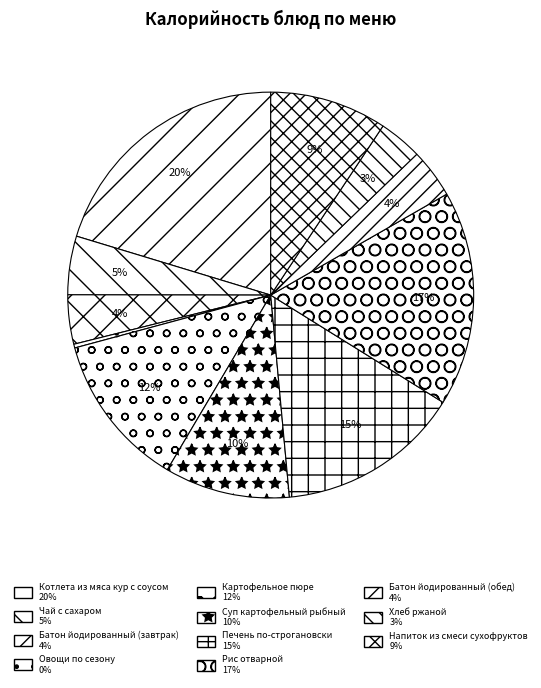

Is it true that Хлеб ржаной is 3% of the pie?

True